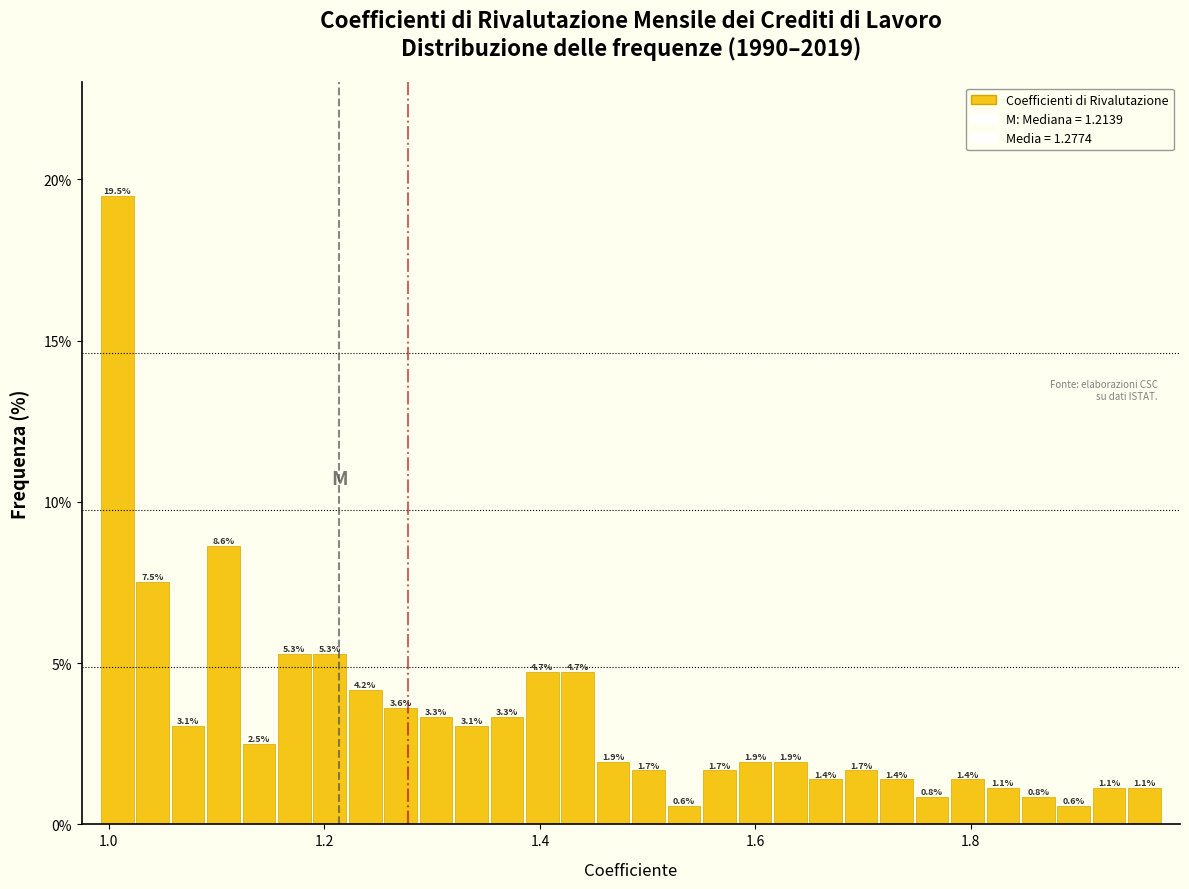

Around what value on the x-axis is the tallest bar? Give the approximate position of its centre, as read against the axis.

1.00